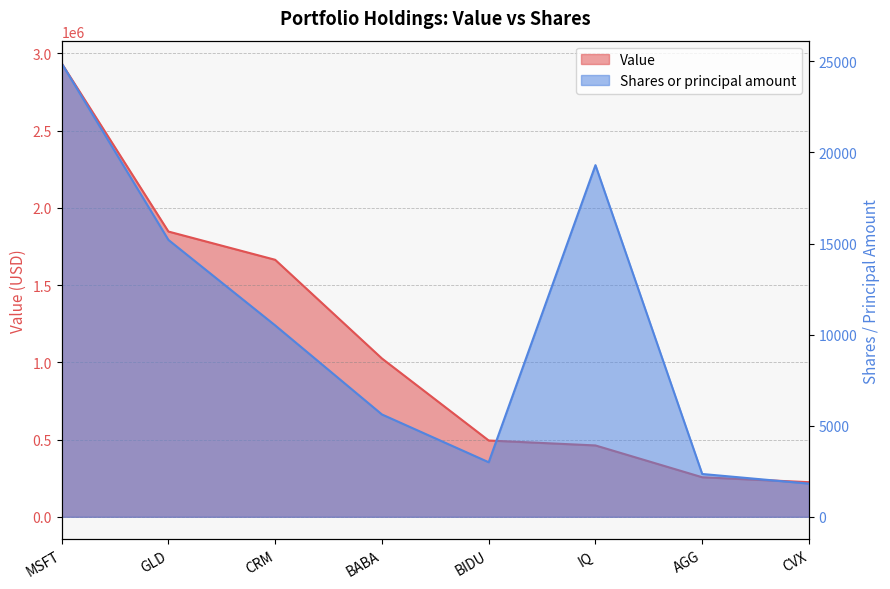

True or false: Value has more than 1 interior local peaks.

False